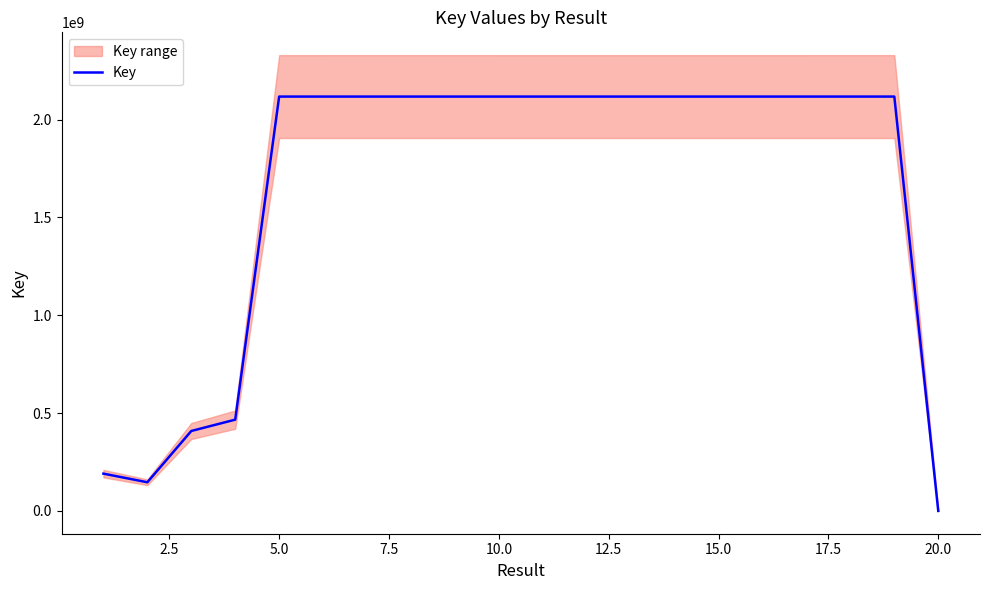

What is the maximum value for Key?

2117893118